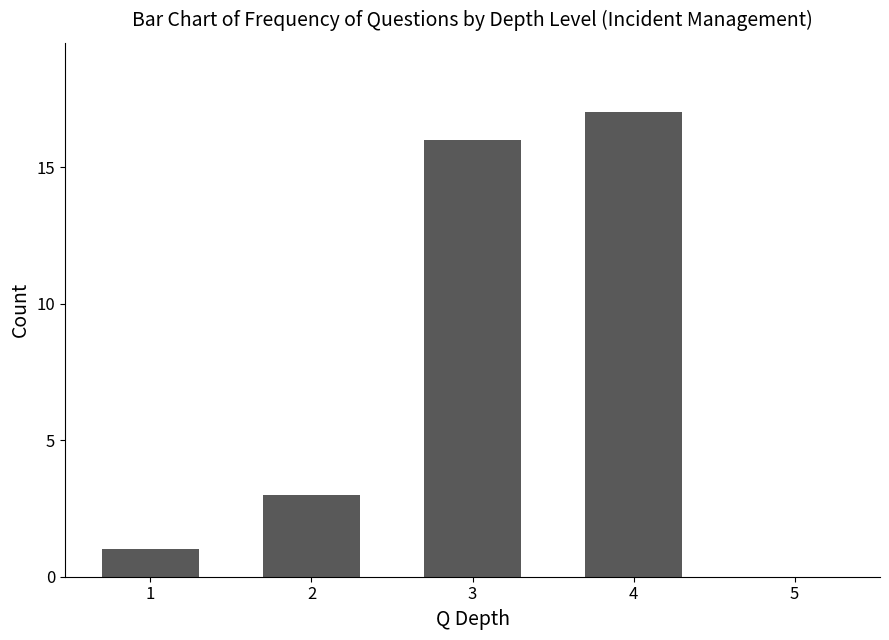

How many data points does each series have?

5